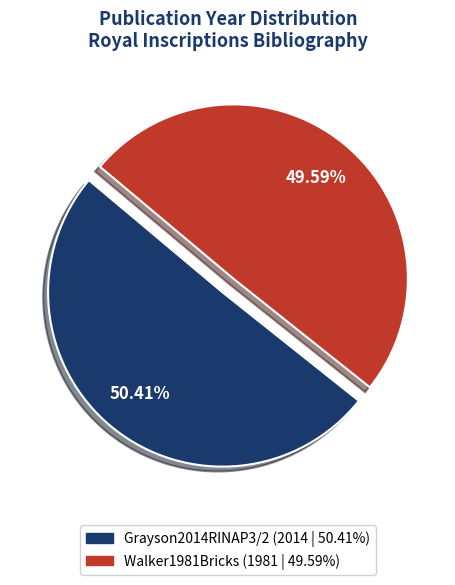

Is there any slice that represents more than half of the pie?

Yes